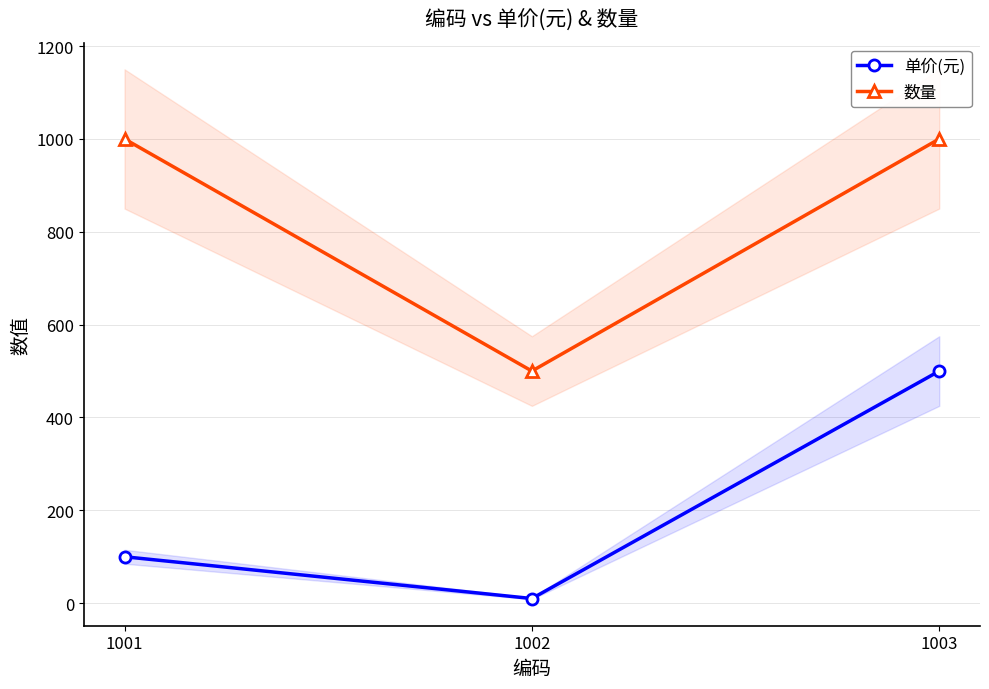

What is the spread (max minus min) of values at 1002?

490